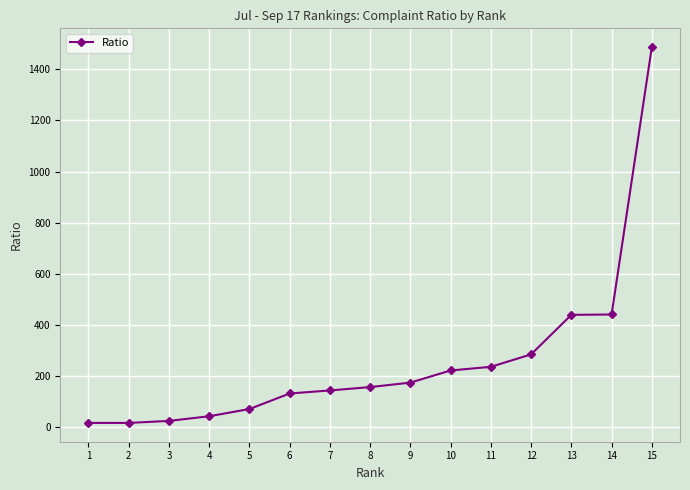

Where does the data first go above 155?

8